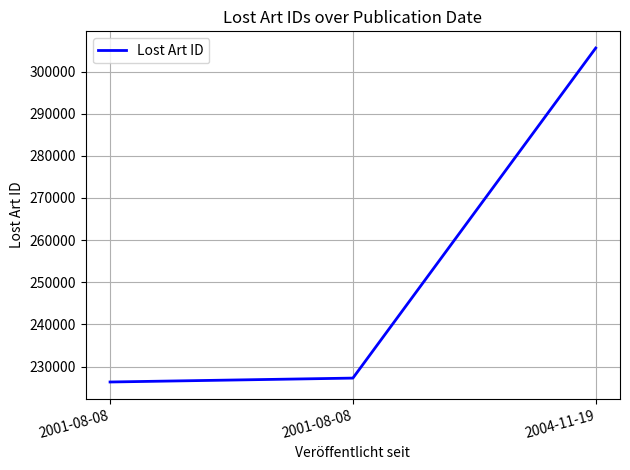

What is the difference between the second highest and minimum values?

925